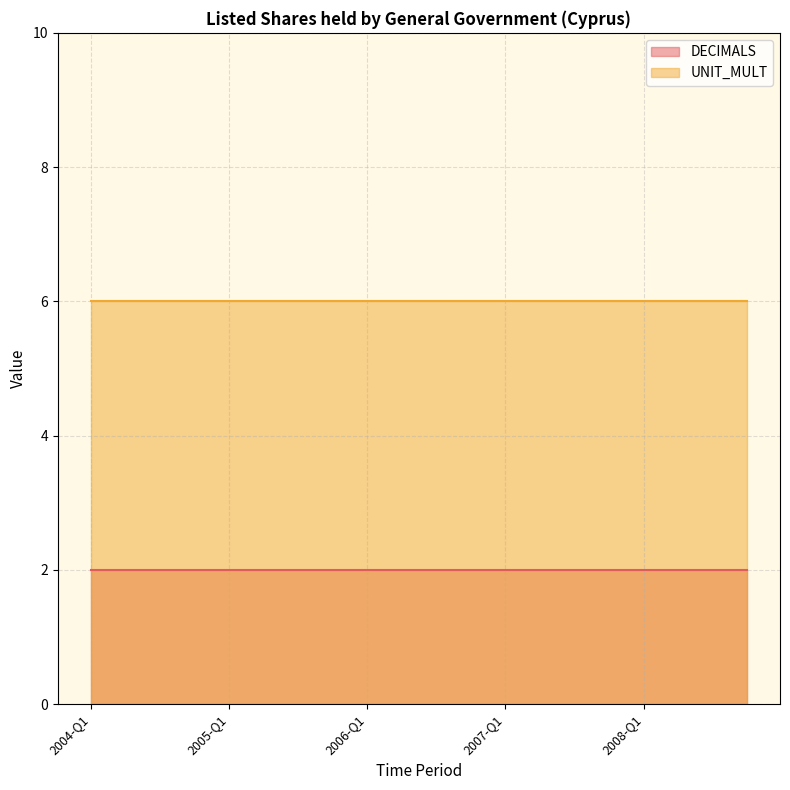

What is the label of the 18th point from the left?

2008-Q2